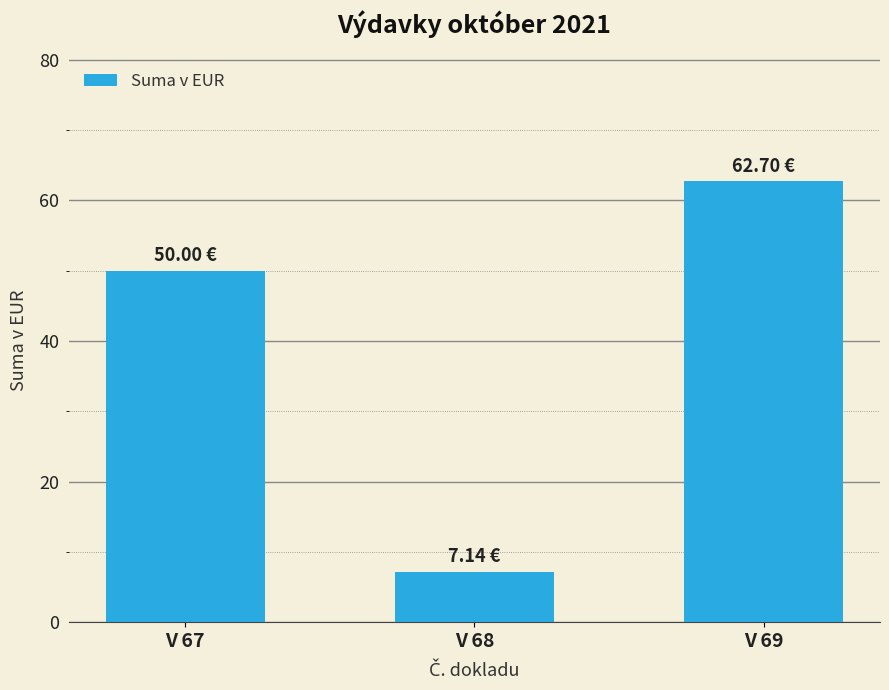

Does the chart contain stacked bars?

No